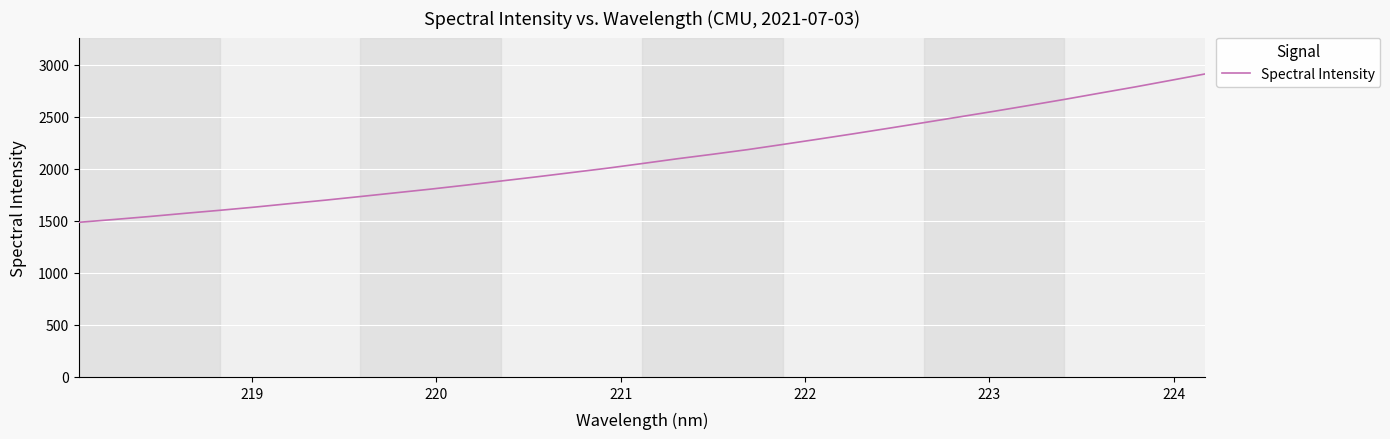

What is the smallest value displayed?

1486.7